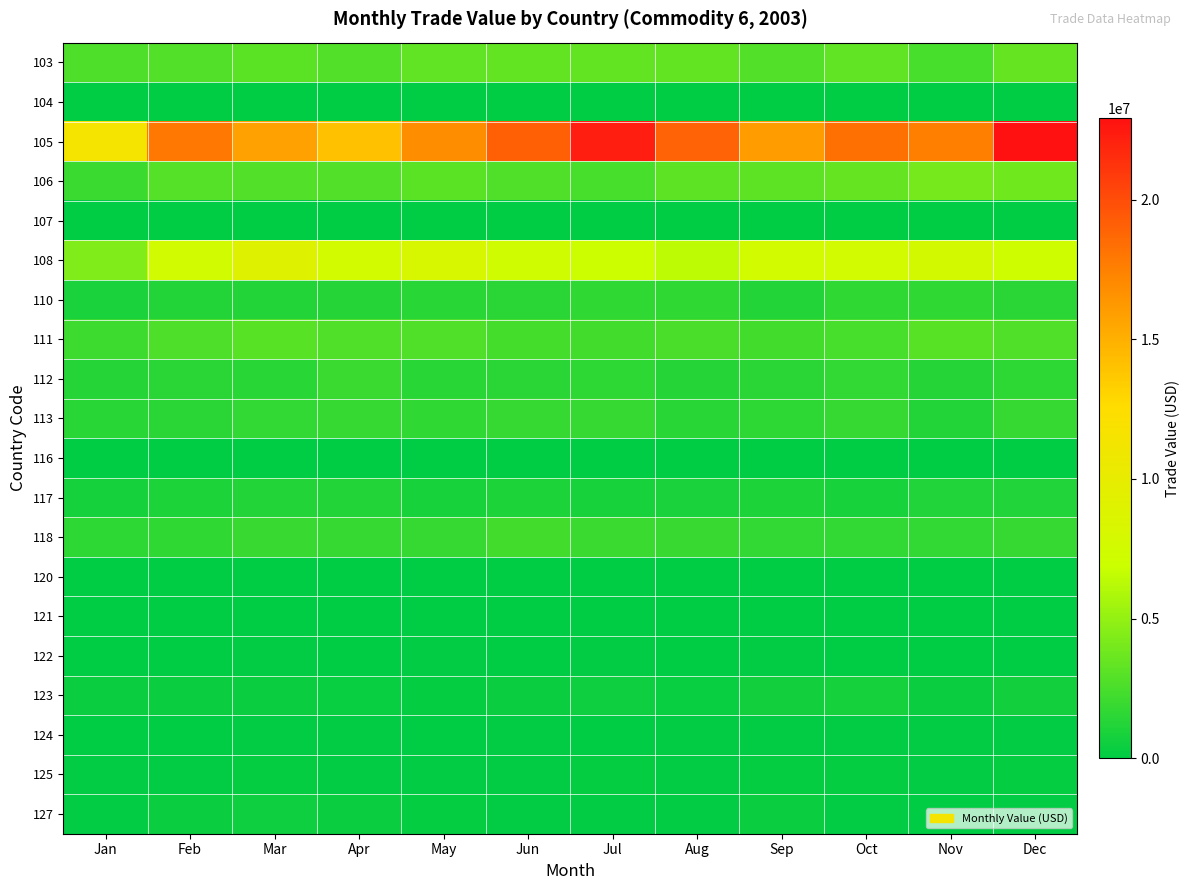

Reading left to right, extract all data points from this chart.

103: Jan=2636642	Feb=2797510	Mar=3086034	Apr=2814193	May=3246110	Jun=3358453	Jul=3356244	Aug=3374553	Sep=2850766	Oct=3251399	Nov=2446439	Dec=3430925
104: Jan=1410	Feb=6715	Mar=822	Apr=6644	May=3858	Jun=1537	Jul=5665	Aug=6504	Sep=6712	Oct=4285	Nov=10949	Dec=71100
105: Jan=11542426	Feb=17861871	Mar=15768466	Apr=14125509	May=16883604	Jun=19144565	Jul=22271289	Aug=18897023	Sep=16036544	Oct=18278349	Nov=17582763	Dec=22920122
106: Jan=2035761	Feb=2898072	Mar=2824165	Apr=2834490	May=3127545	Jun=2712546	Jul=2497041	Aug=3149503	Sep=3164396	Oct=3422666	Nov=3940095	Dec=3835597
107: Jan=82725	Feb=3777	Mar=0	Apr=20583	May=2877	Jun=9425	Jul=17054	Aug=1760	Sep=327	Oct=1173	Nov=708	Dec=309
108: Jan=4360378	Feb=7516339	Mar=9037687	Apr=7559674	May=8129453	Jun=7286389	Jul=6991934	Aug=6382026	Sep=7549948	Oct=7650474	Nov=7724715	Dec=7225676
110: Jan=947793	Feb=1223494	Mar=1187034	Apr=1300125	May=1381808	Jun=1480918	Jul=1648159	Aug=1635470	Sep=1202496	Oct=1656468	Nov=1637483	Dec=1477294
111: Jan=2079080	Feb=2633507	Mar=2990687	Apr=2734344	May=2727511	Jun=2356422	Jul=2318594	Aug=2515795	Sep=2326696	Oct=2463454	Nov=3043169	Dec=2772455
112: Jan=1274057	Feb=1442748	Mar=1393142	Apr=1991484	May=1379387	Jun=1518666	Jul=1584820	Aug=1286445	Sep=1484740	Oct=1787016	Nov=1304765	Dec=1583948
113: Jan=1386128	Feb=1478517	Mar=1765085	Apr=1852224	May=1698139	Jun=1839735	Jul=1801715	Aug=1361594	Sep=1596577	Oct=1803934	Nov=1203365	Dec=1841126
116: Jan=0	Feb=233	Mar=0	Apr=297	May=7348	Jun=5040	Jul=0	Aug=0	Sep=5449	Oct=4838	Nov=0	Dec=2552
117: Jan=801470	Feb=1024263	Mar=1171327	Apr=1187877	May=857309	Jun=1056634	Jul=828893	Aug=962559	Sep=1052152	Oct=842592	Nov=1144192	Dec=1104692
118: Jan=1523064	Feb=1658237	Mar=1958556	Apr=1835384	May=1818844	Jun=2291394	Jul=2001440	Aug=1923315	Sep=1768477	Oct=1757219	Nov=1758641	Dec=1871427
120: Jan=9826	Feb=16256	Mar=22319	Apr=59794	May=49801	Jun=18986	Jul=39234	Aug=47326	Sep=58347	Oct=82300	Nov=57592	Dec=34216
121: Jan=617	Feb=1350	Mar=1054	Apr=3690	May=985	Jun=4033	Jul=2324	Aug=4860	Sep=3455	Oct=2563	Nov=2019	Dec=3128
122: Jan=56628	Feb=58885	Mar=125485	Apr=62586	May=132941	Jun=40781	Jul=89734	Aug=39685	Sep=114181	Oct=86629	Nov=35512	Dec=87177
123: Jan=390050	Feb=365510	Mar=435463	Apr=272559	May=261716	Jun=418760	Jul=521923	Aug=325869	Sep=702737	Oct=716336	Nov=432147	Dec=681837
124: Jan=59287	Feb=87630	Mar=134760	Apr=131566	May=80369	Jun=103132	Jul=79440	Aug=123574	Sep=122719	Oct=140075	Nov=114386	Dec=95200
125: Jan=142600	Feb=168827	Mar=265404	Apr=152353	May=128516	Jun=128039	Jul=179243	Aug=132816	Sep=197842	Oct=204554	Nov=164161	Dec=242640
127: Jan=165761	Feb=383295	Mar=476804	Apr=381078	May=233791	Jun=159770	Jul=101525	Aug=112577	Sep=436919	Oct=128859	Nov=61578	Dec=129513